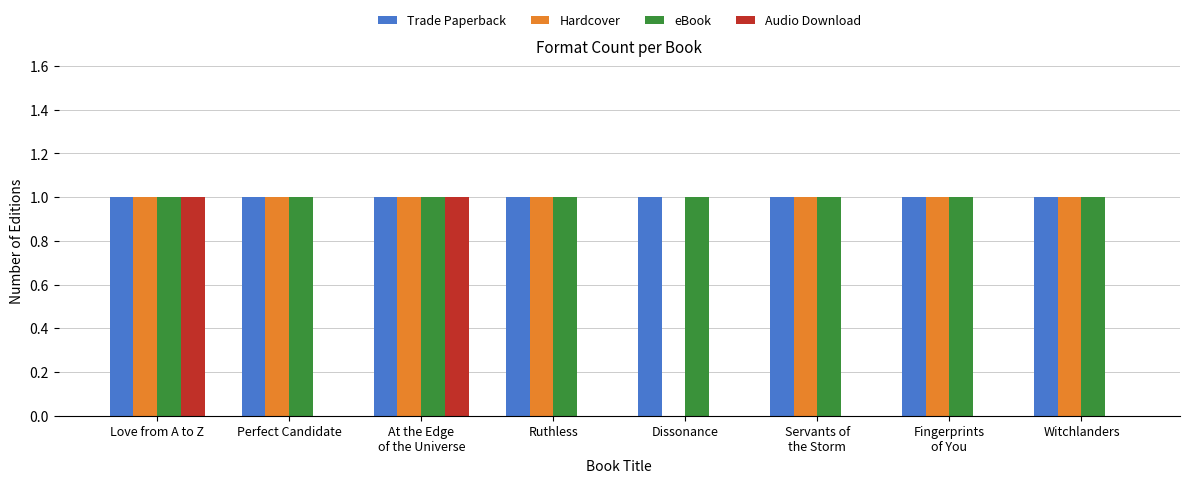

Reading left to right, what are all the values shown in this chart?

Trade Paperback: 1	1	1	1	1	1	1	1
Hardcover: 1	1	1	1	0	1	1	1
eBook: 1	1	1	1	1	1	1	1
Audio Download: 1	0	1	0	0	0	0	0